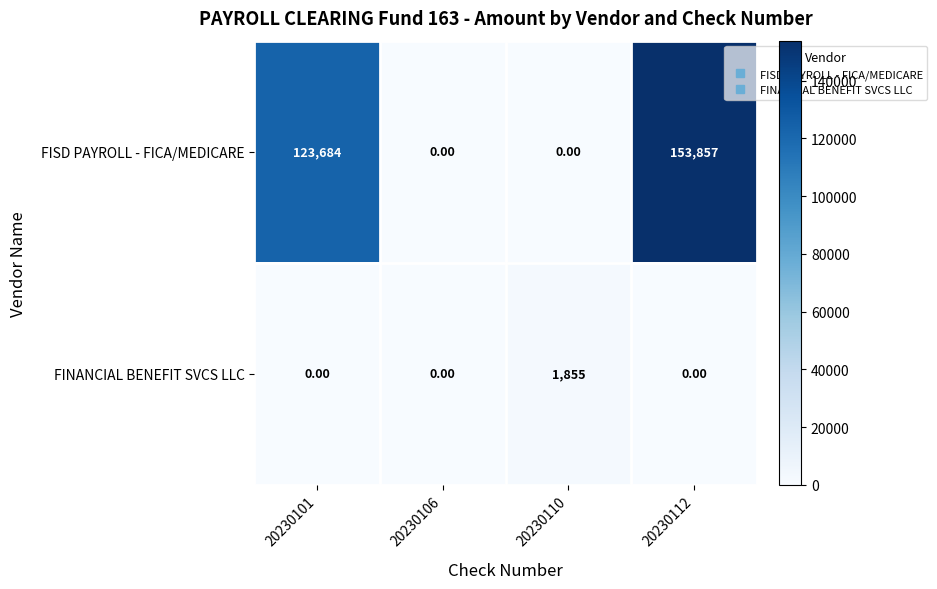

Which series has the largest total across all categories?

FISD PAYROLL - FICA/MEDICARE